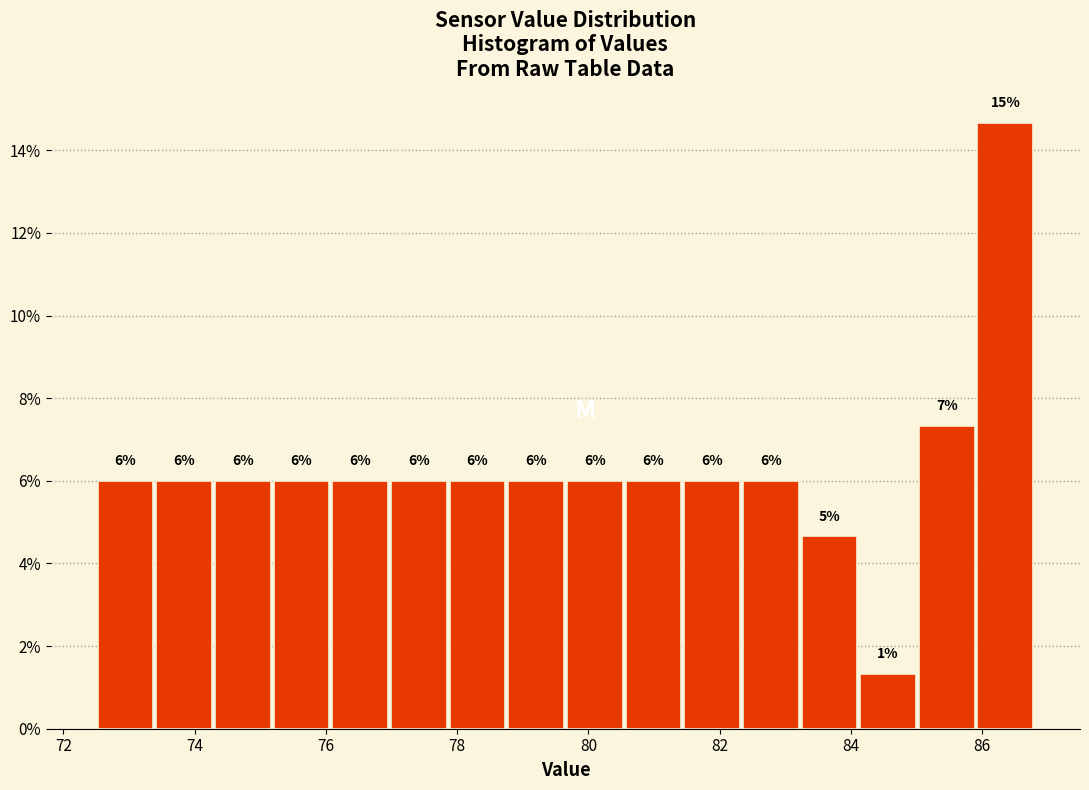

Which range on the x-axis has the tallest bar?

86.0 to 86.8